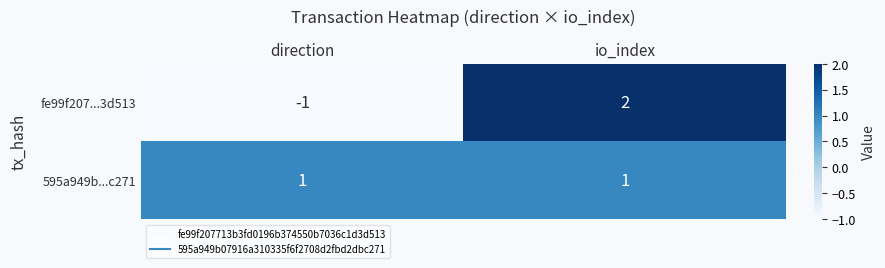

Is it true that 595a949b...c271 equals 1 at direction?

True